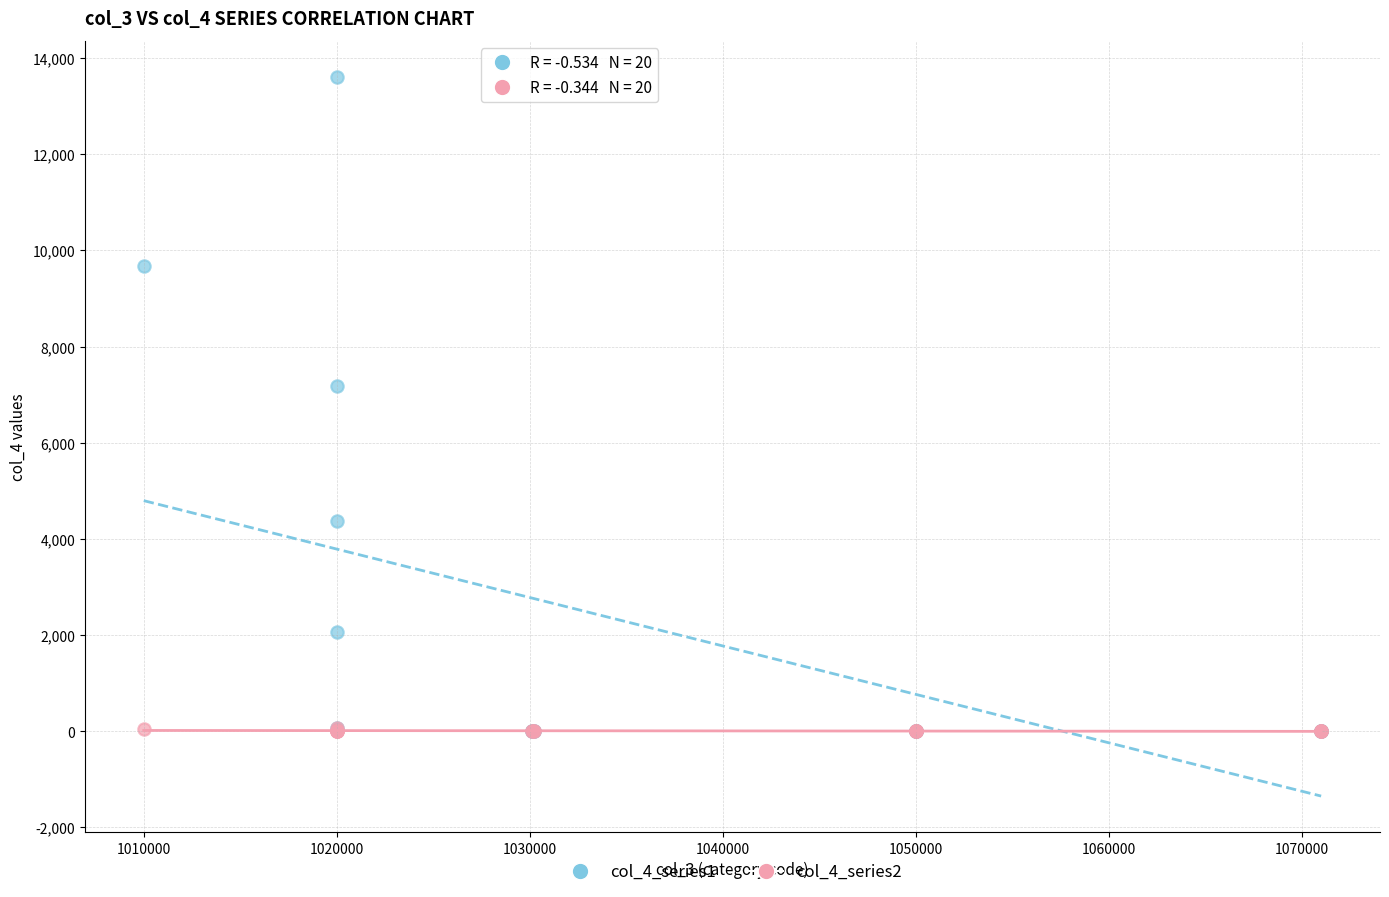

Which series has the widest spread of Y values?

col_4_series1